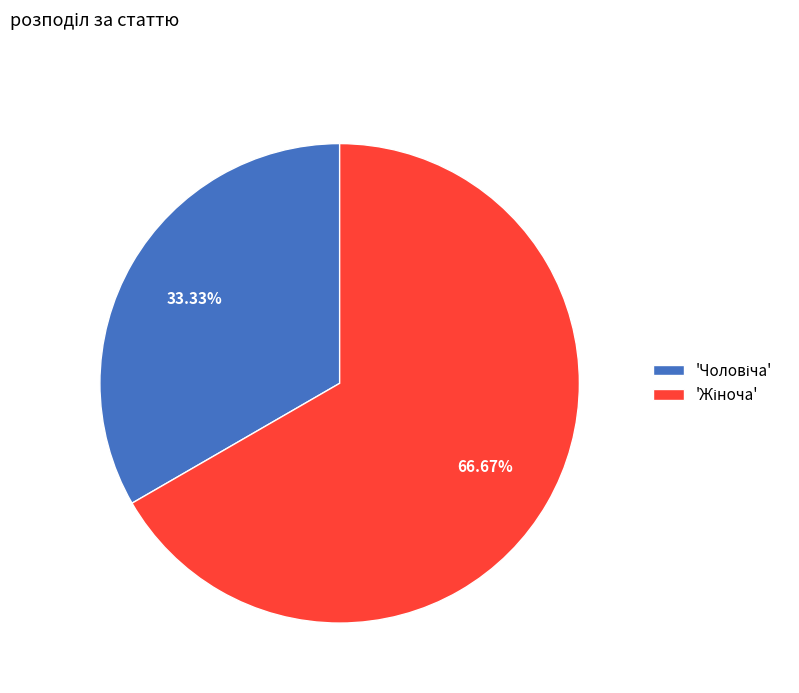

Is there a majority slice in this chart?

Yes